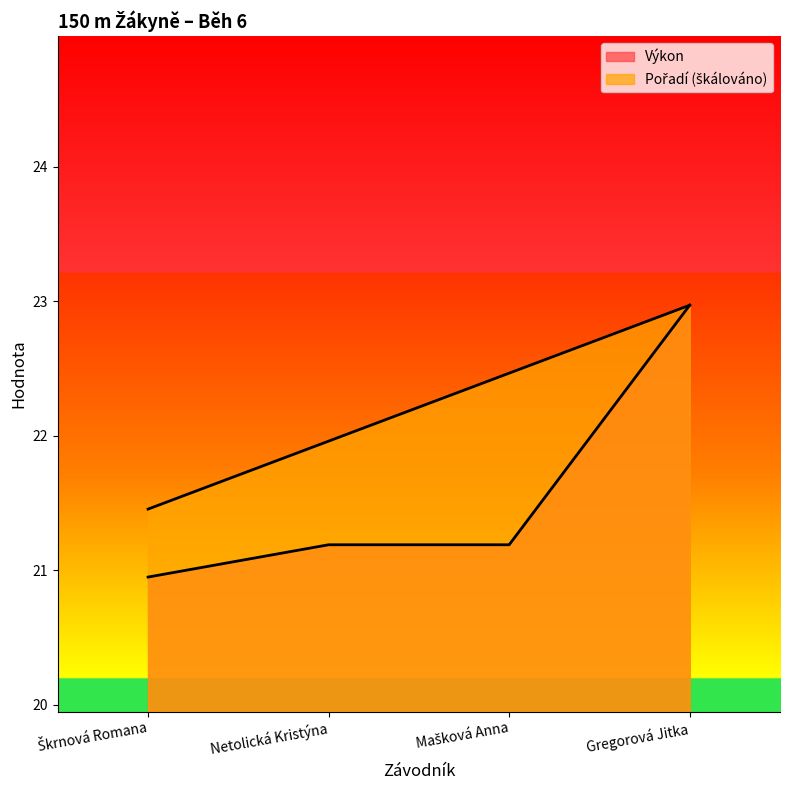

What is the label of the 2nd point from the left?

Netolická Kristýna